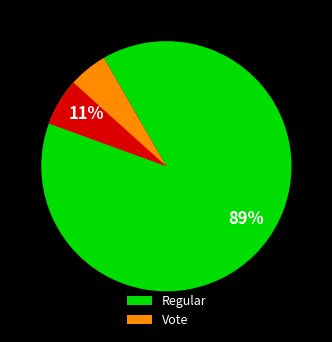

How many segments does this pie chart have?

2